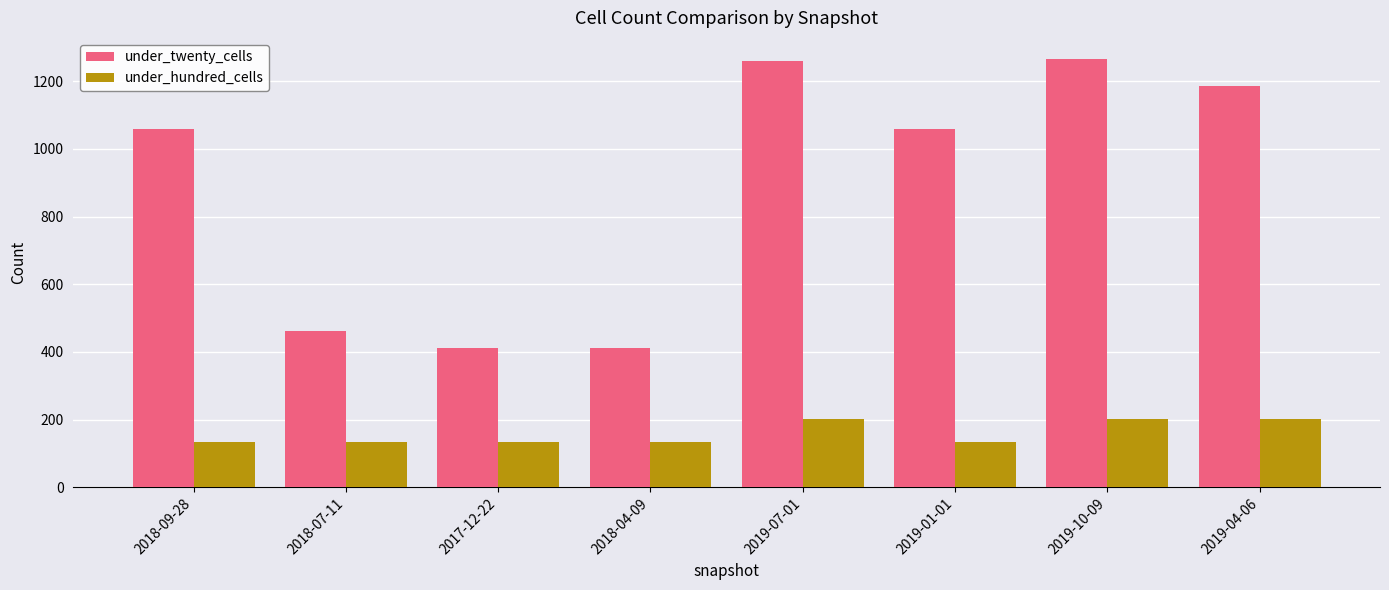

The value of under_hundred_cells at 2019-01-01 is 134. True or false?

True